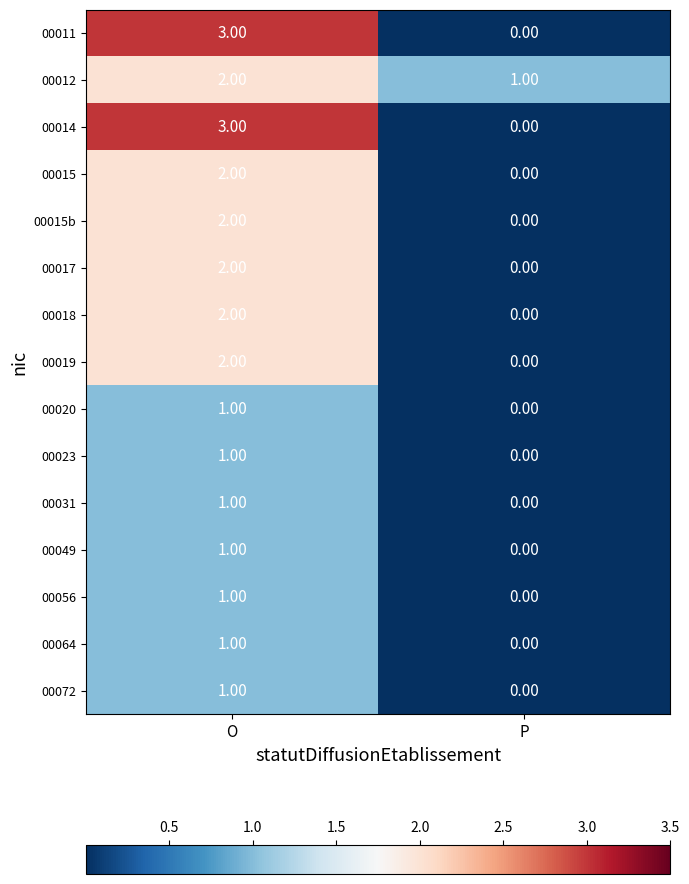

At which category is the sum across all series the highest?

O